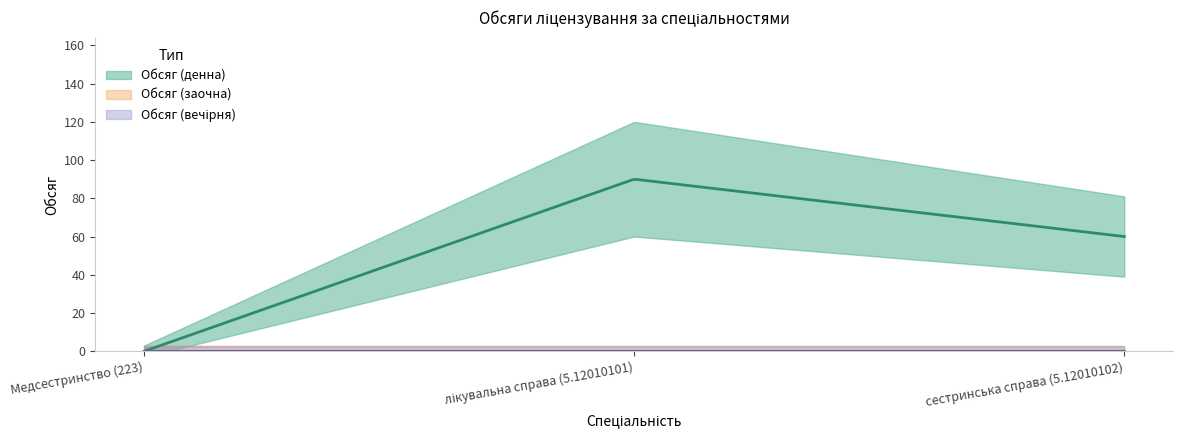

The Обсяг (вечірня) series shows 0 at сестринська справа (5.12010102). True or false?

True